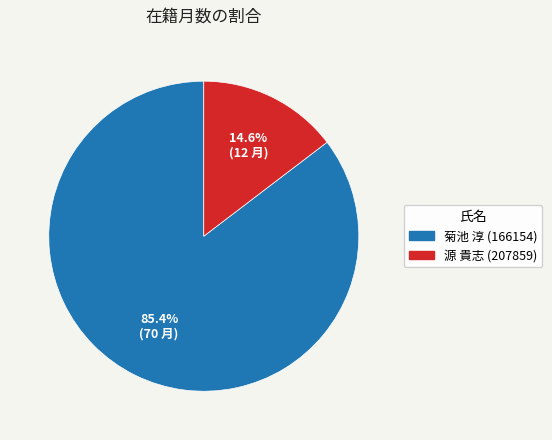

To the nearest percent, what portion does 源 貴志 (207859) represent?

15%